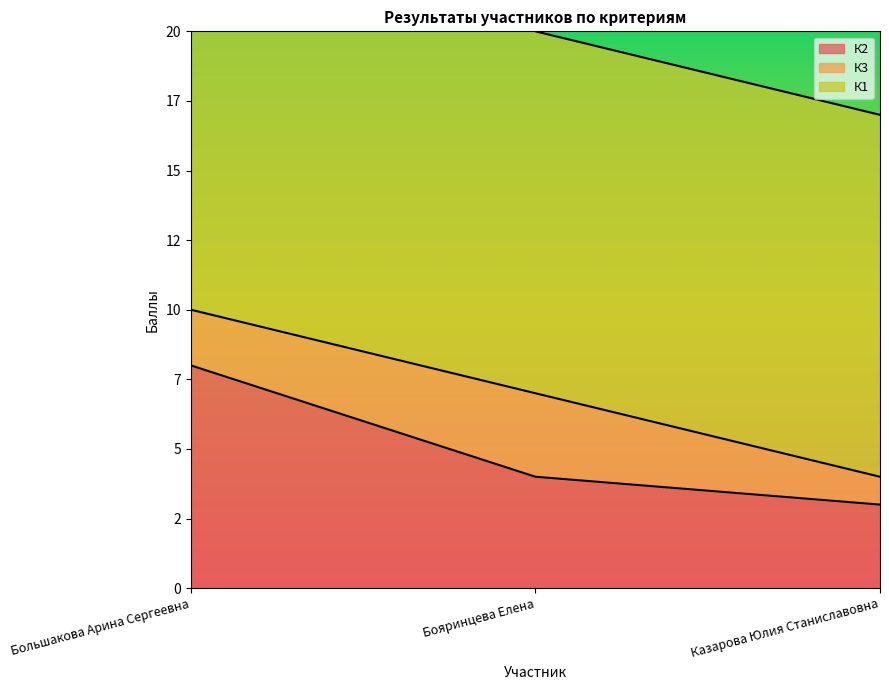

Between Большакова Арина Сергеевна and Бояринцева Елена, which series saw the biggest shift?

К2